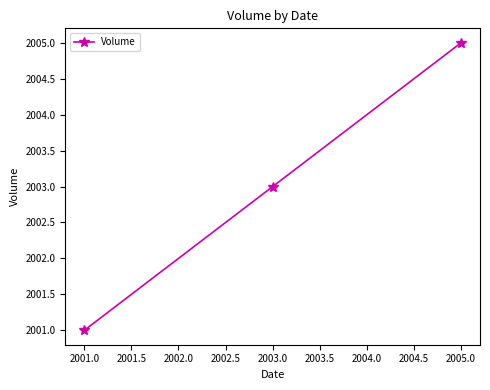

Reading left to right, transcribe all the data shown in this chart.

2001	2003	2005